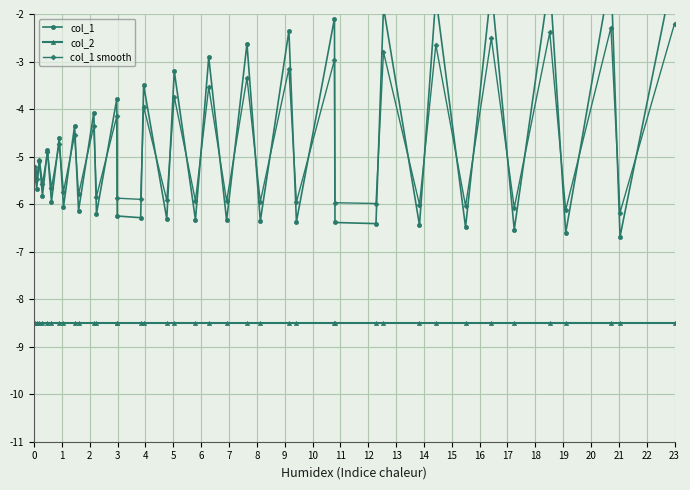

In col_1 smooth, how many points are lower than both neighbors (excluding endpoints)?

18